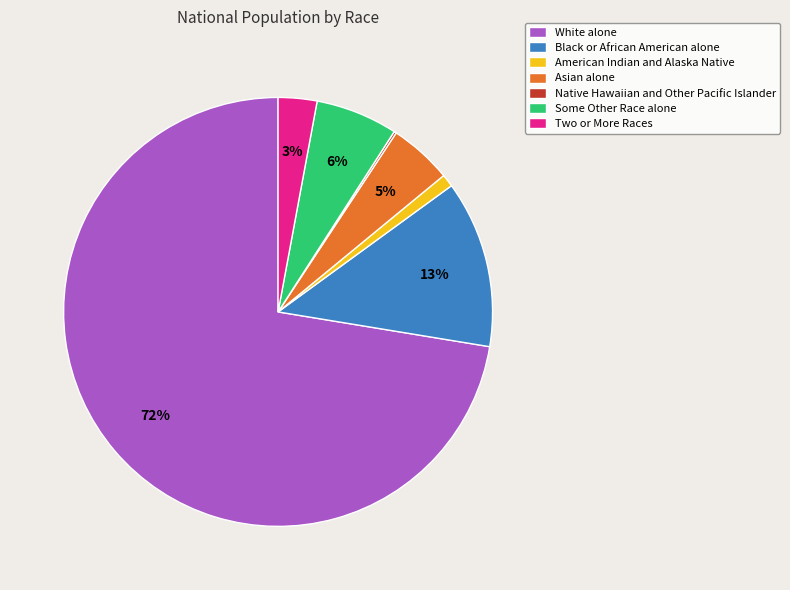

True or false: Black or African American alone accounts for 21% of the total.

False